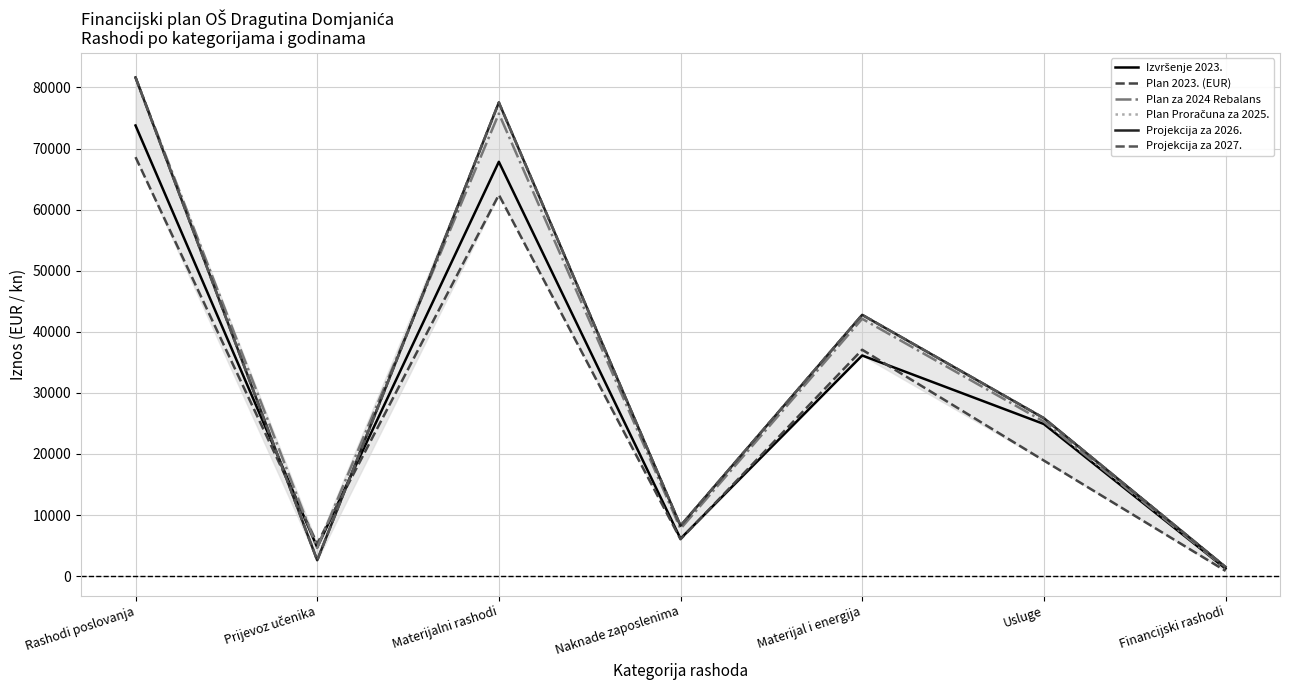

True or false: Izvršenje 2023. has a value of 1787.6 at Financijski rashodi.

False